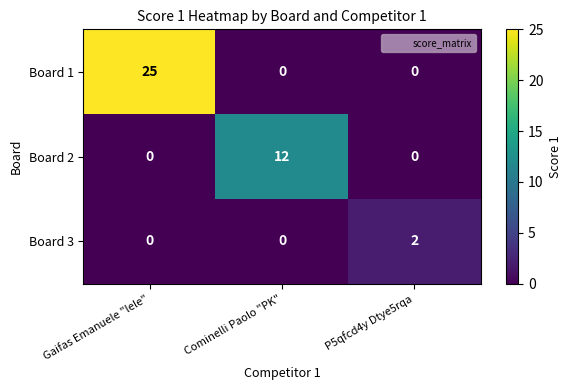

What is the difference between the Board 1 values at Cominelli Paolo "PK" and Gaifas Emanuele "lele"?

25